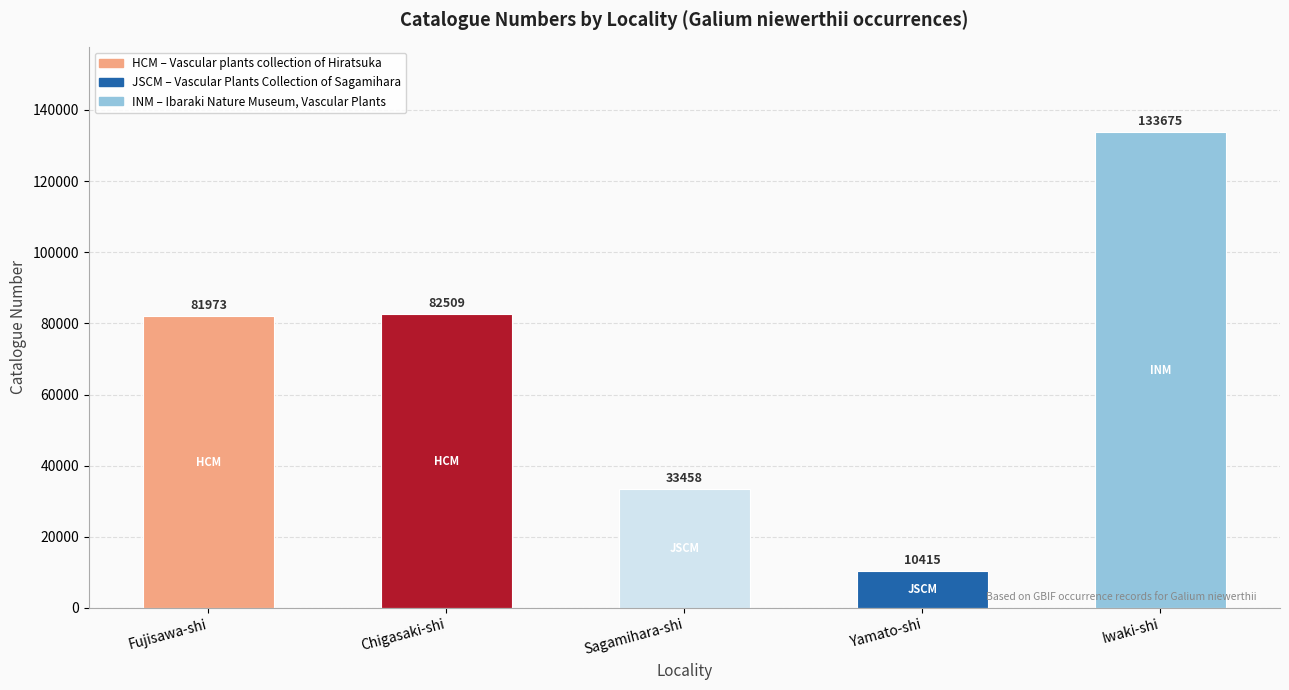

What is the label of the 2nd bar from the left?

Chigasaki-shi